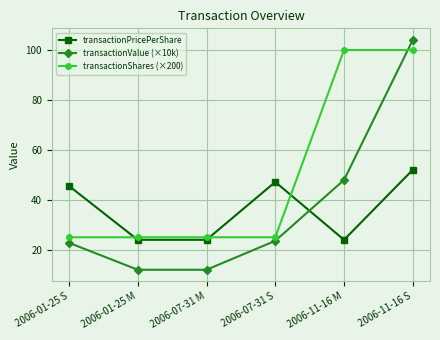

What is the minimum value shown in the chart?

12.0